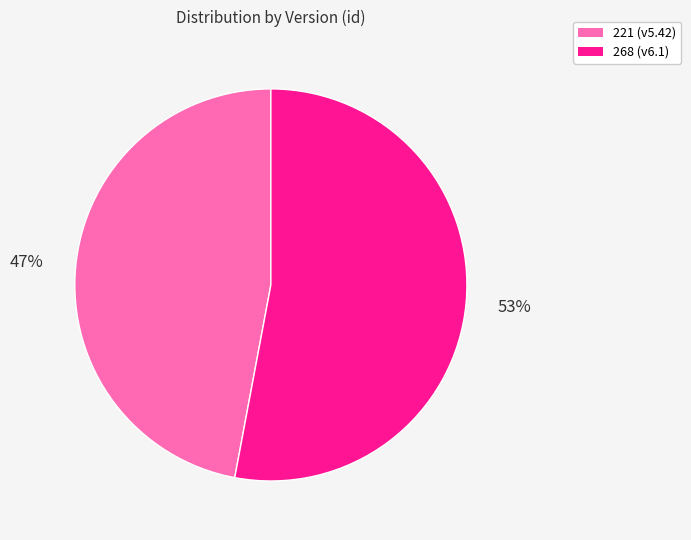

To the nearest percent, what is the difference between the 268 and 221 slice percentages?

6%